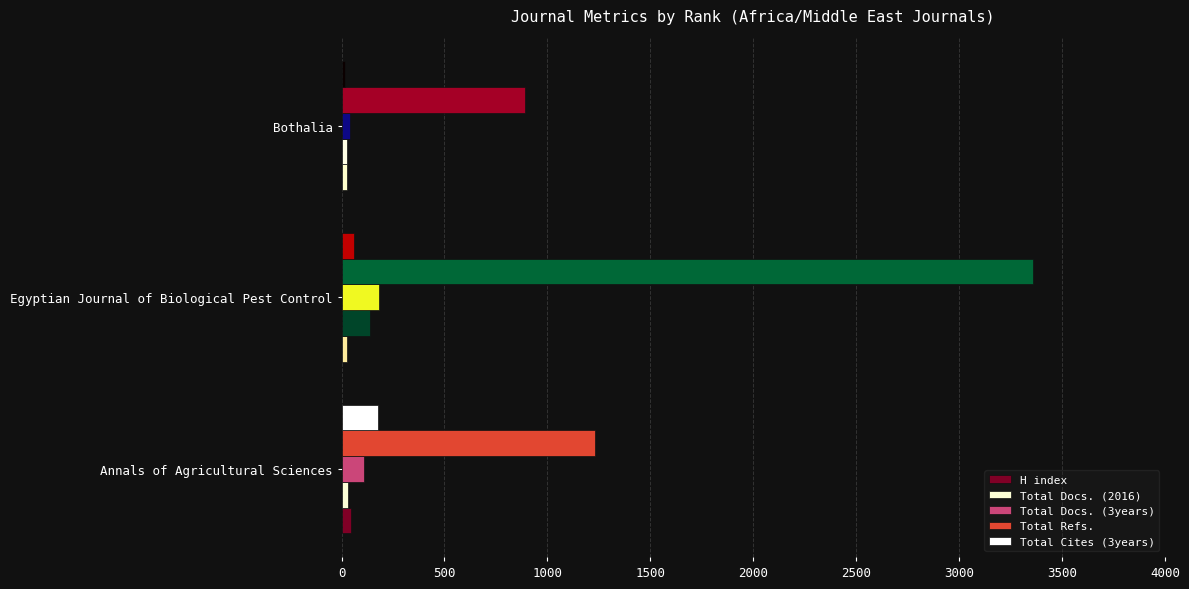

List the labels in order of Total Refs. value, largest first.

Egyptian Journal of Biological Pest Control, Annals of Agricultural Sciences, Bothalia